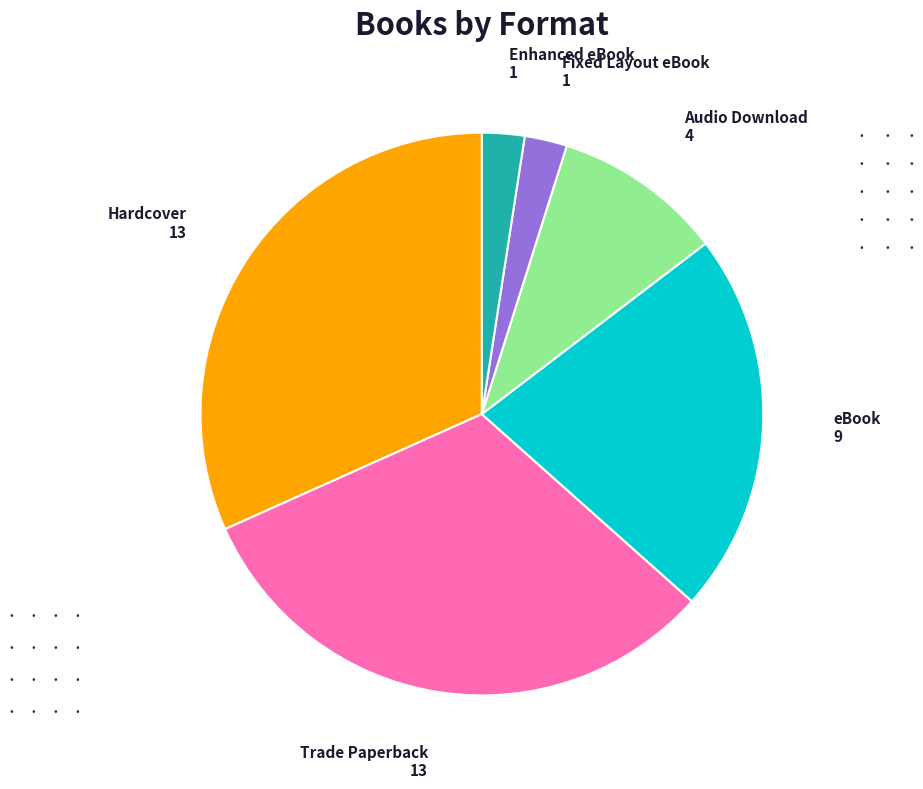

The eBook slice represents 15% of the pie. True or false?

False